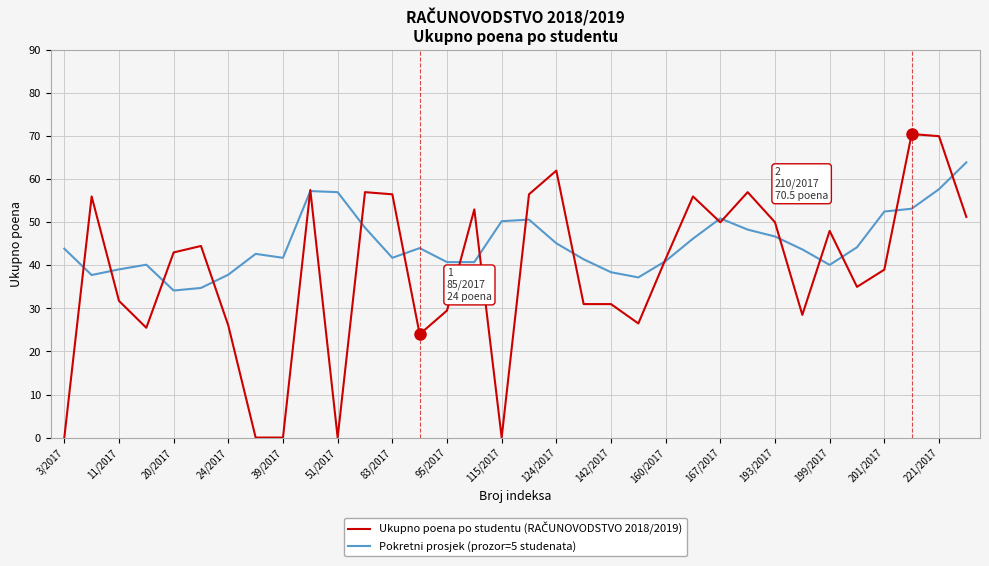

Which series has the largest total across all categories?

Pokretni prosjek (prozor=5 studenata)